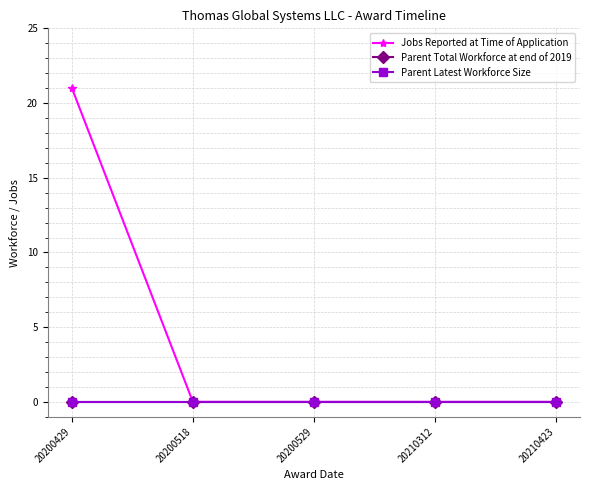

At how many categories does at least one series exceed 7?

1